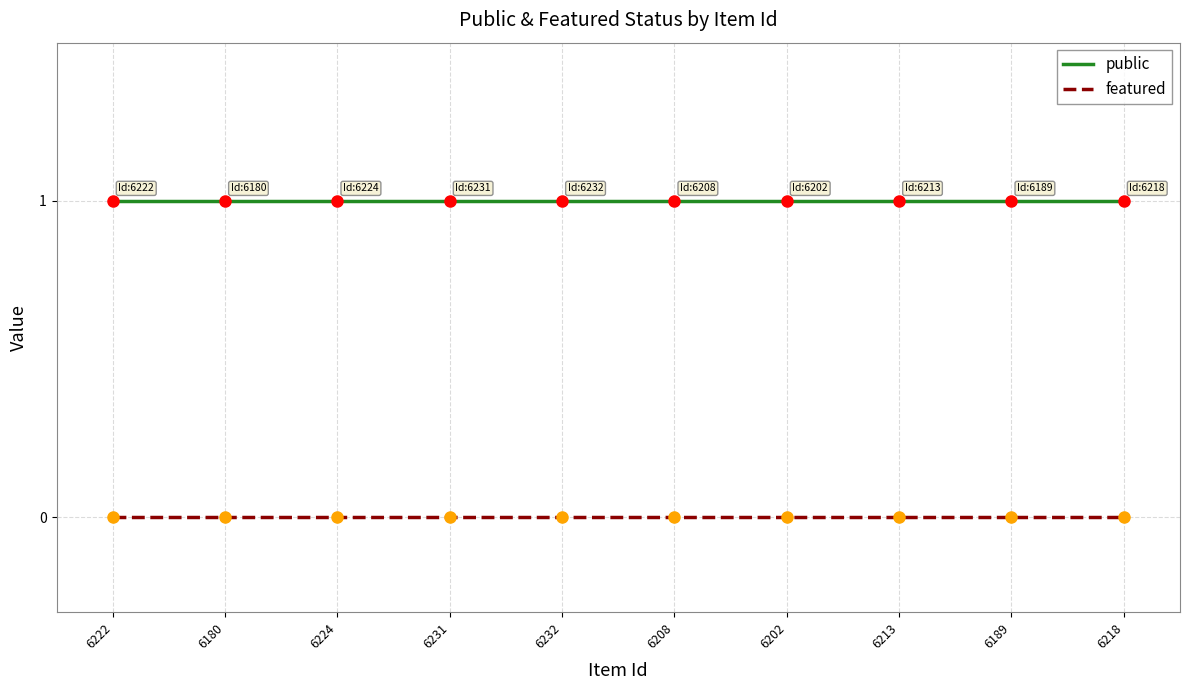

Does the chart have visible grid lines?

Yes